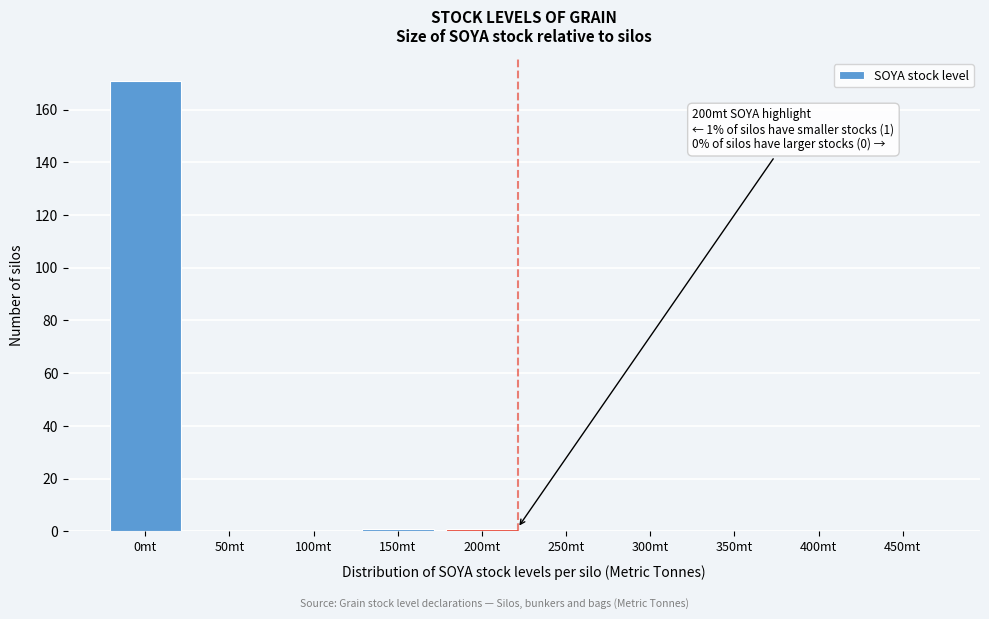

Reading left to right, extract all data points from this chart.

0mt=171	50mt=0	100mt=0	150mt=1	200mt=1	250mt=0	300mt=0	350mt=0	400mt=0	450mt=0